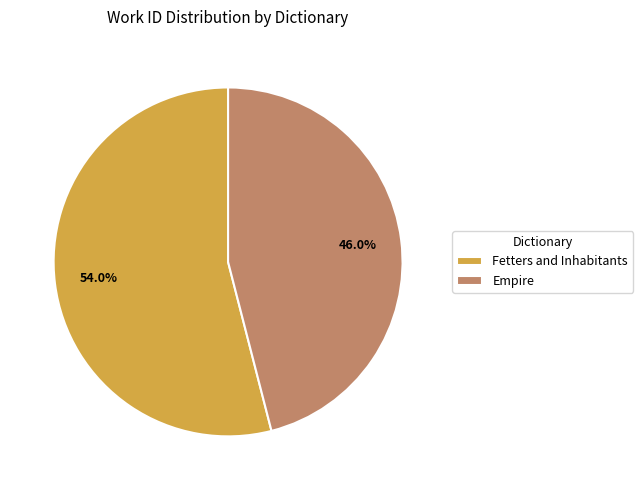

To the nearest percent, what is the average slice percentage?

50%